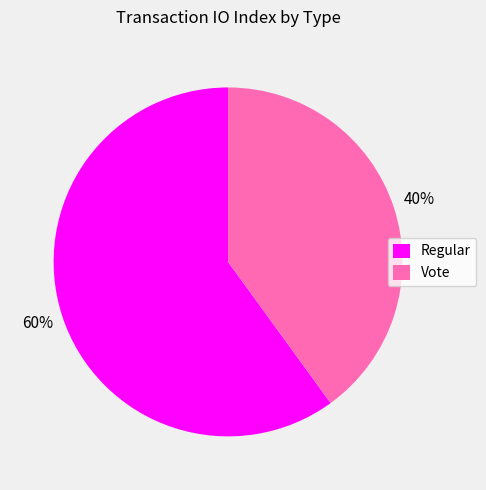

Approximately how many times larger is the value at Vote compared to Regular?

0.7